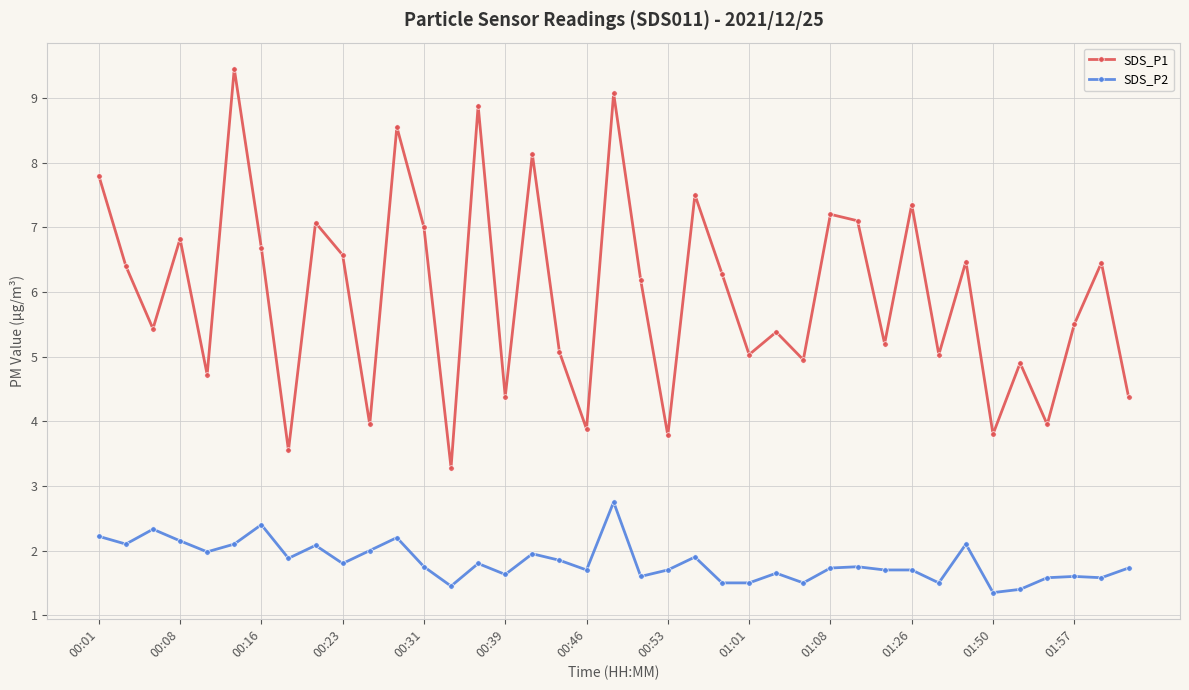

What is the sum of all SDS_P2 values?

71.2